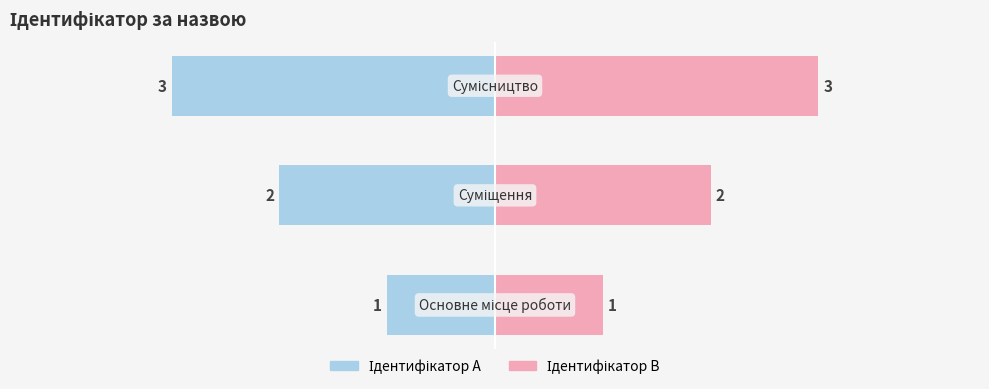

How many data points does each series have?

3